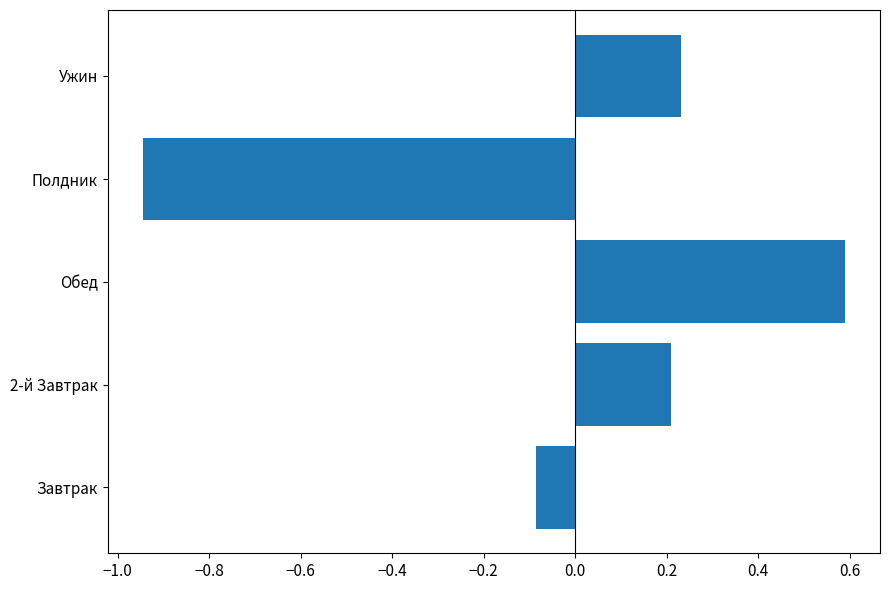

The value at Ужин is 0.2. True or false?

True